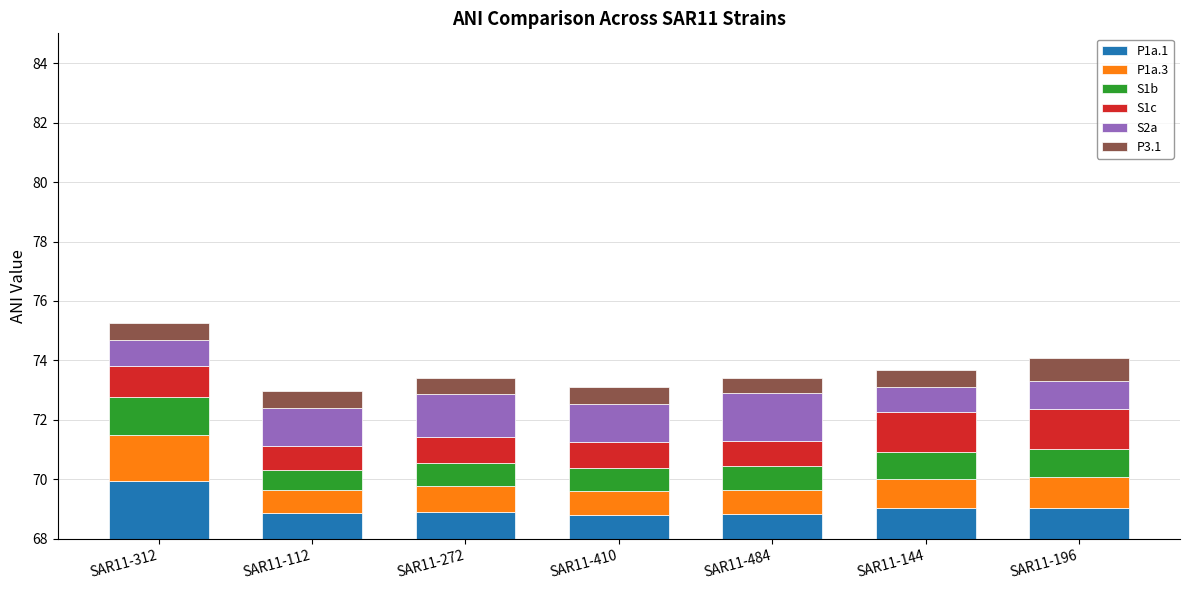

What is the approximate value of P1a.3 at SAR11-196?

1.0